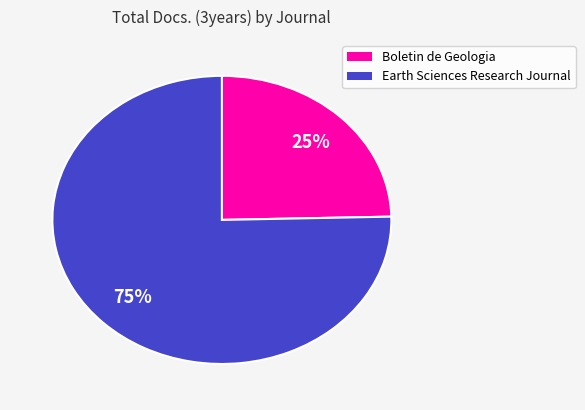

To the nearest percent, what portion does Boletin de Geologia represent?

25%